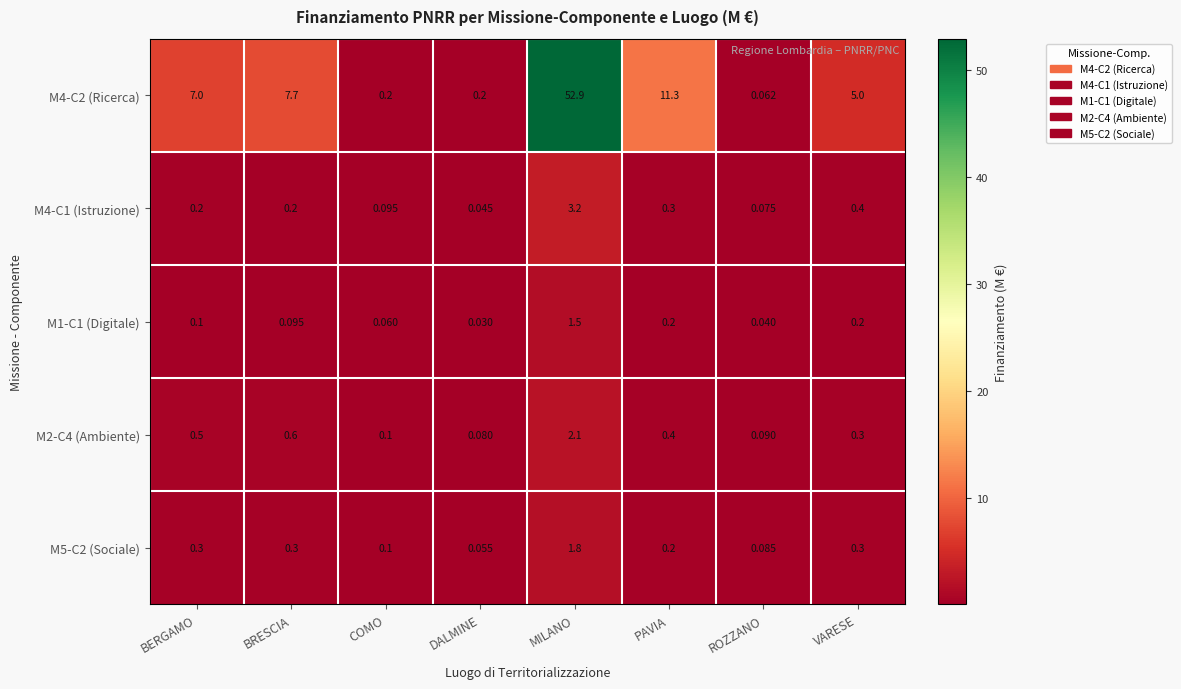

At which label is M1-C1 (Digitale) closest to 0?

DALMINE